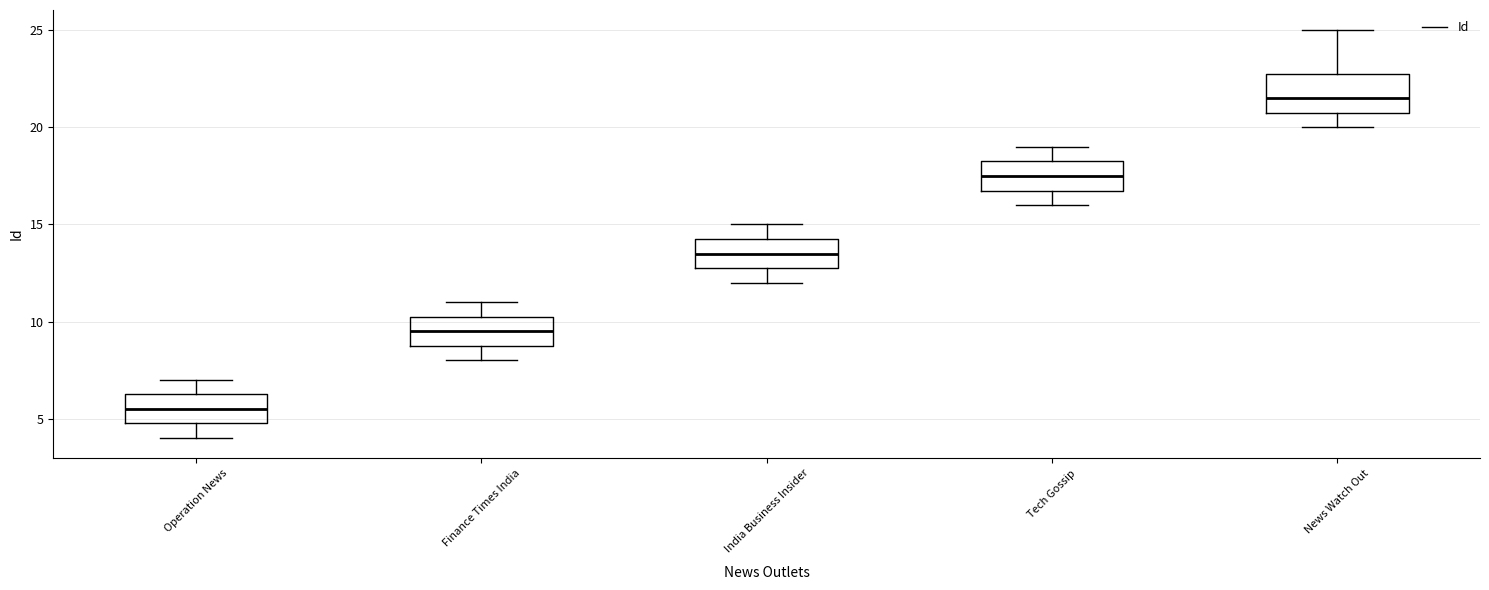

Which box's median line is the highest?

News Watch Out